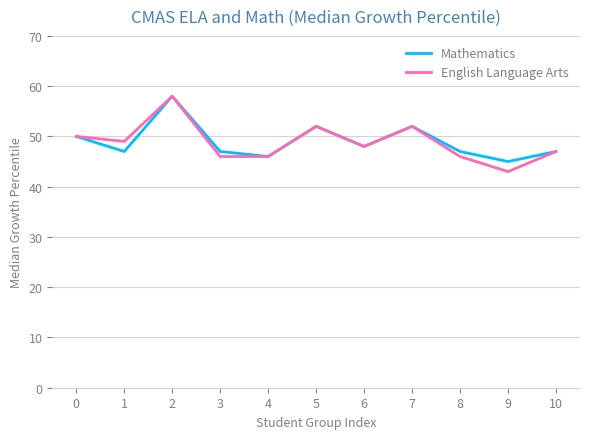

What is the minimum value for English Language Arts?

43